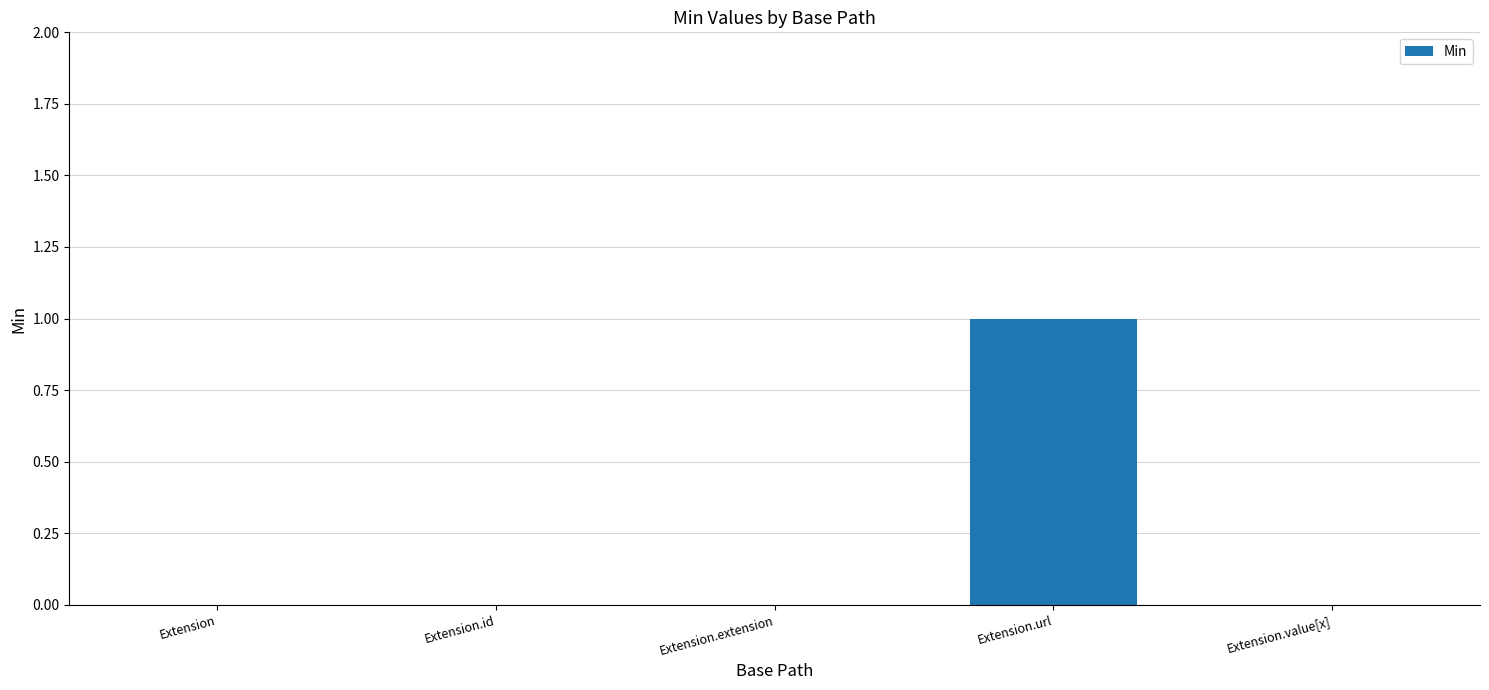

Which has a higher value, Extension.url or Extension.id?

Extension.url